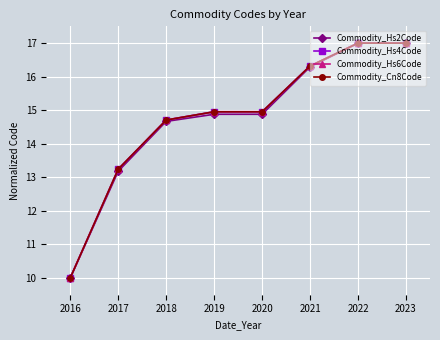

Which series changed the most between 2016 and 2019?

Commodity_Cn8Code